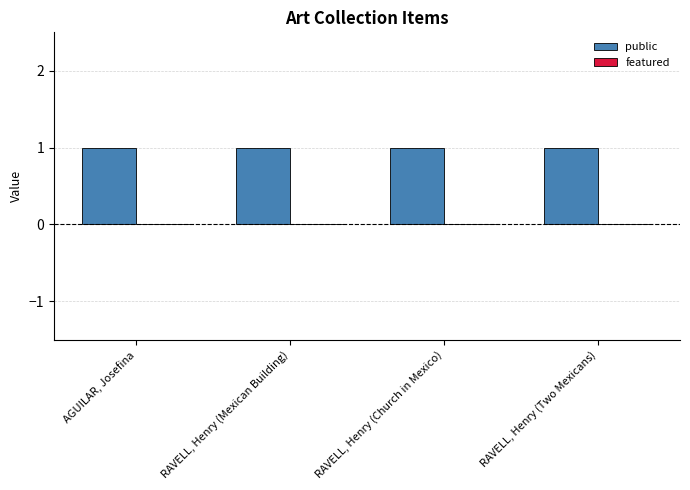

Rank the categories by featured value from lowest to highest.

AGUILAR, Josefina, RAVELL, Henry (Mexican Building), RAVELL, Henry (Church in Mexico), RAVELL, Henry (Two Mexicans)